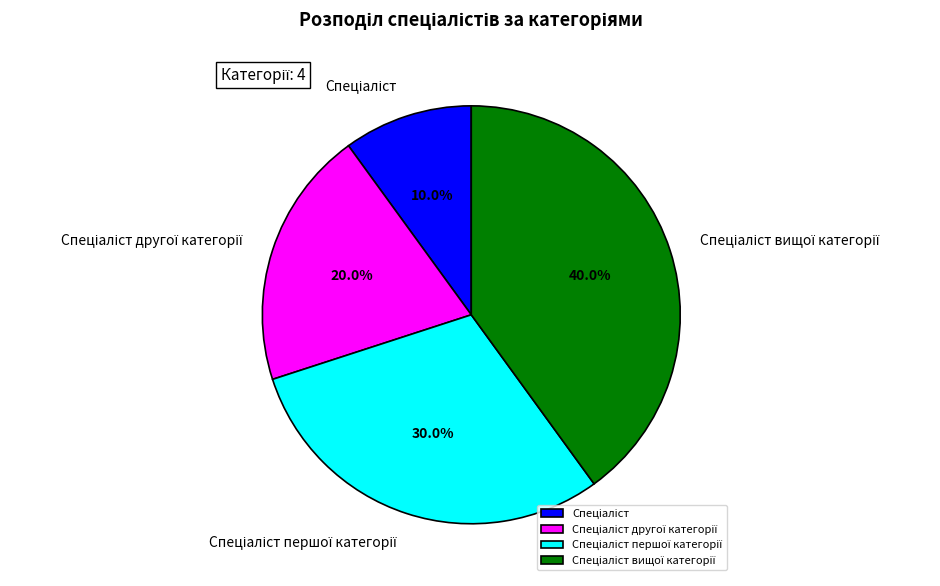

Is there a majority slice in this chart?

No